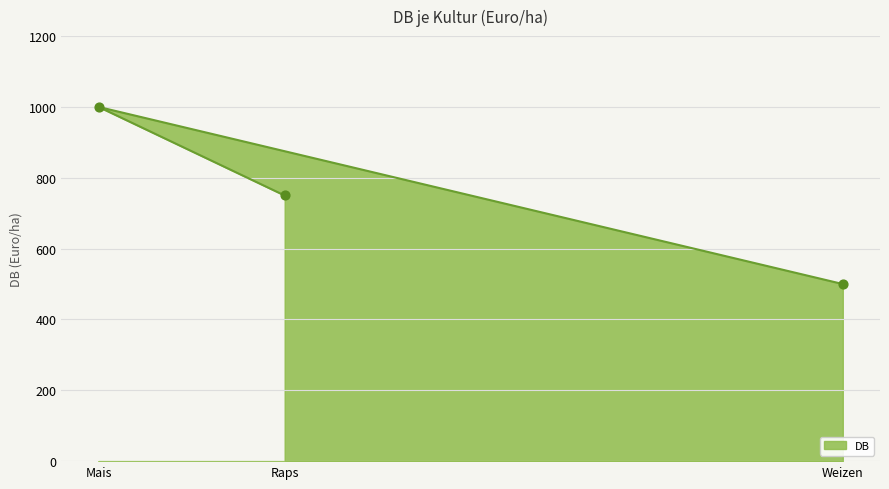

Between Weizen and Raps, which is larger?

Raps